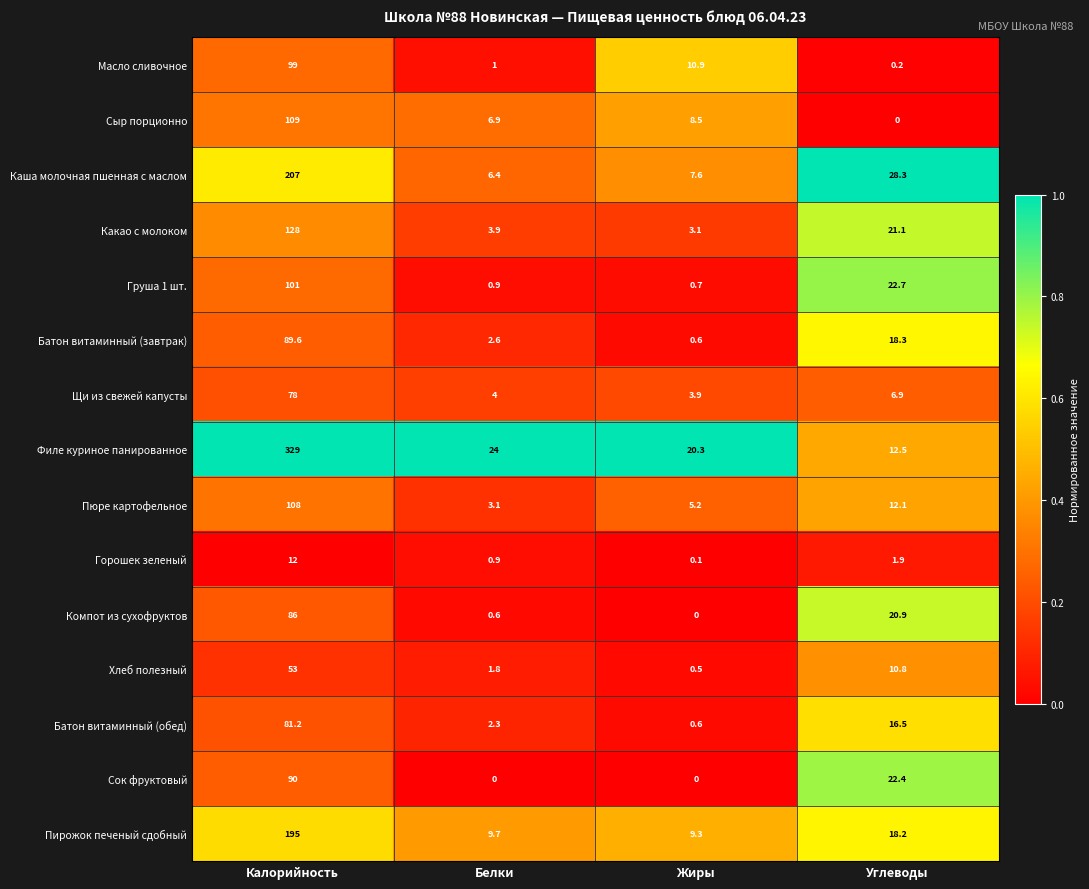

Which series has the largest total across all categories?

Филе куриное панированное